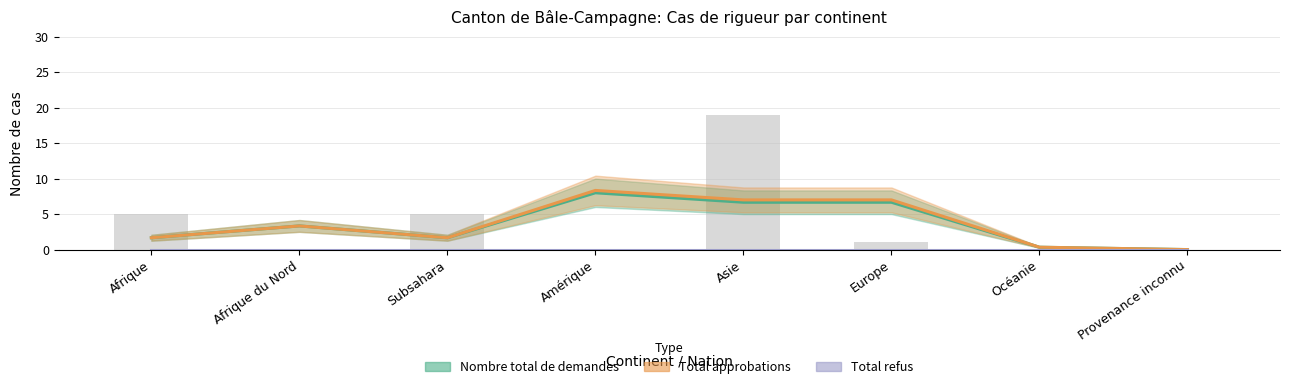

What are all the series names shown in the legend?

Nombre total de demandes, Total approbations, Total refus